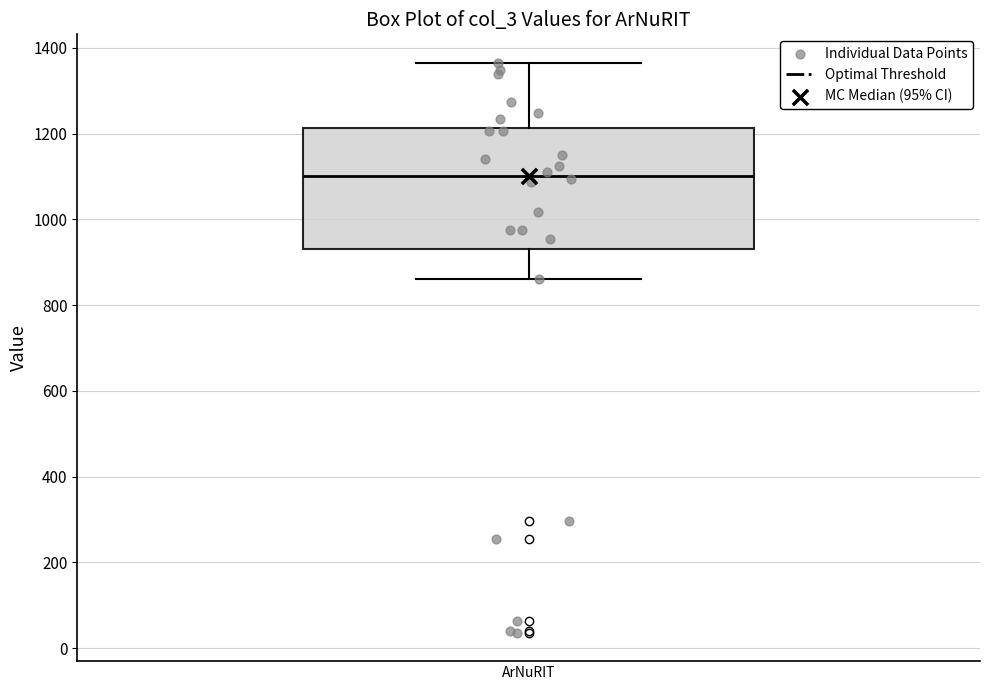

Transcribe this box plot: give where the median line is, the range the box spans, and where the two whiskers end, as read against the y-axis. The values are not printed on the chart, so give them approximately, as read against the axis.

median 1100, box 920 to 1220, whiskers 860 to 1360